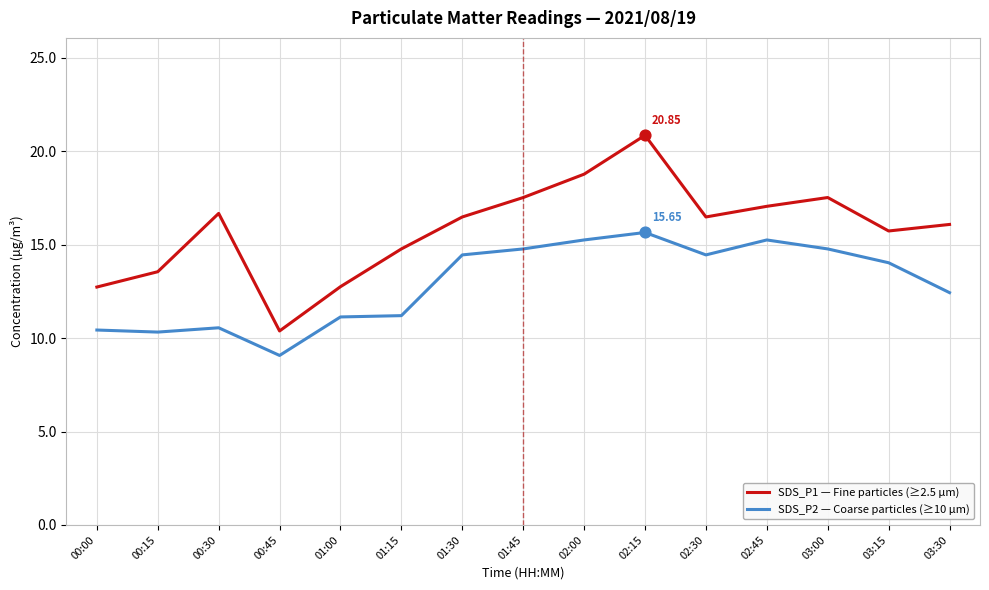

What are all the series names shown in the legend?

SDS_P1 — Fine particles (≥2.5 µm), SDS_P2 — Coarse particles (≥10 µm)